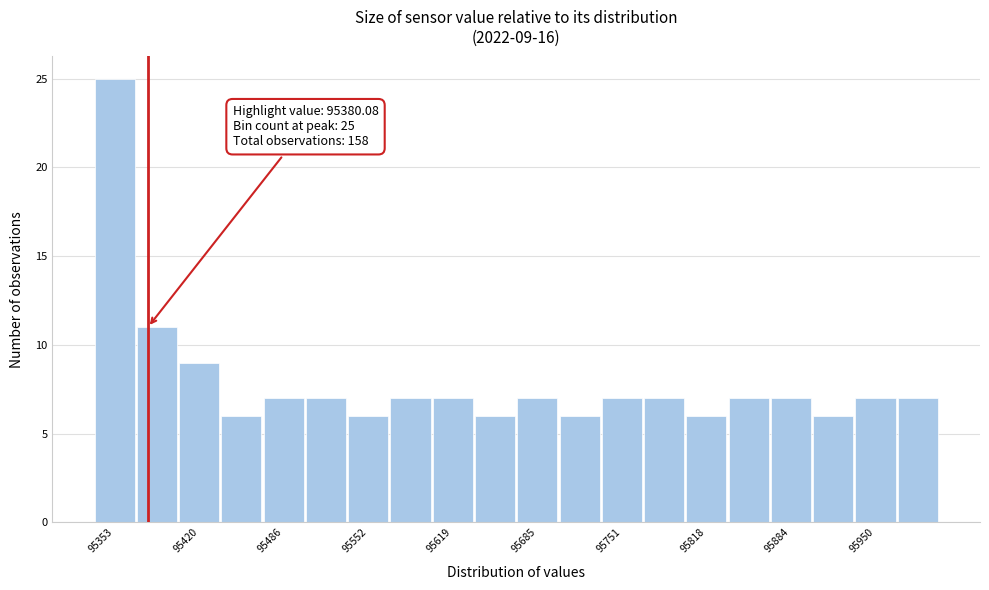

Around what value on the x-axis is the tallest bar? Give the approximate position of its centre, as read against the axis.

95350